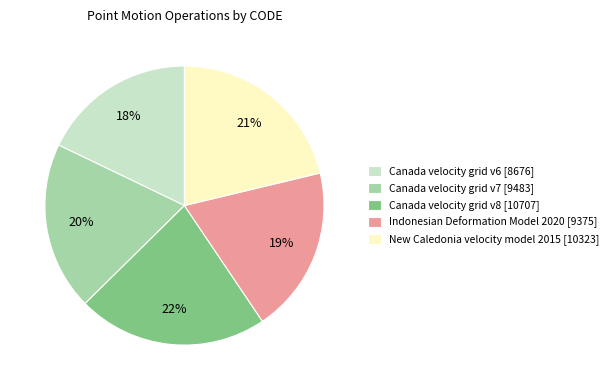

Does any single category account for the majority?

No